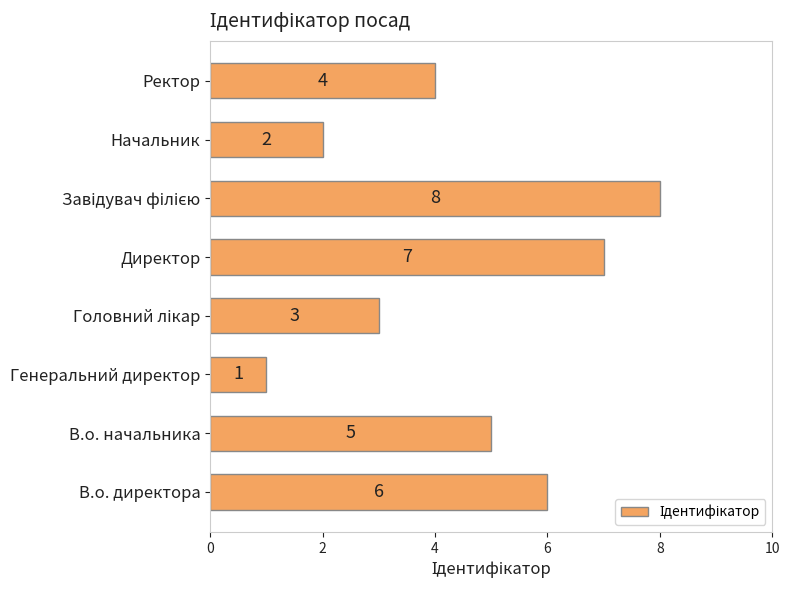

Reading top to bottom, transcribe all the data shown in this chart.

4	2	8	7	3	1	5	6